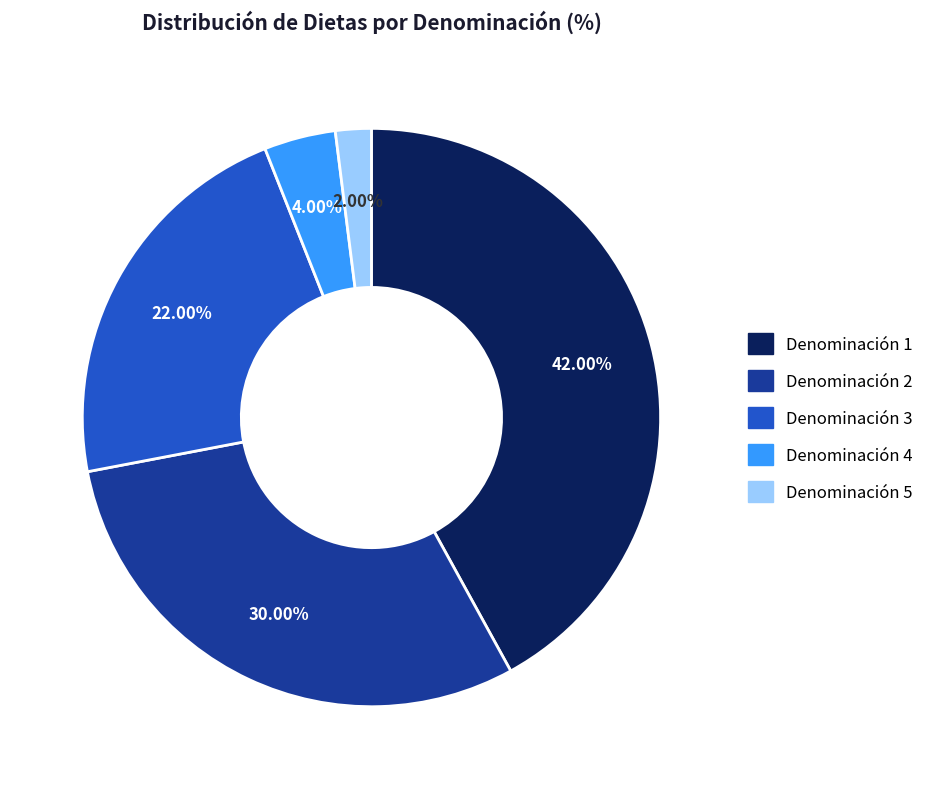

Does any single category account for the majority?

No